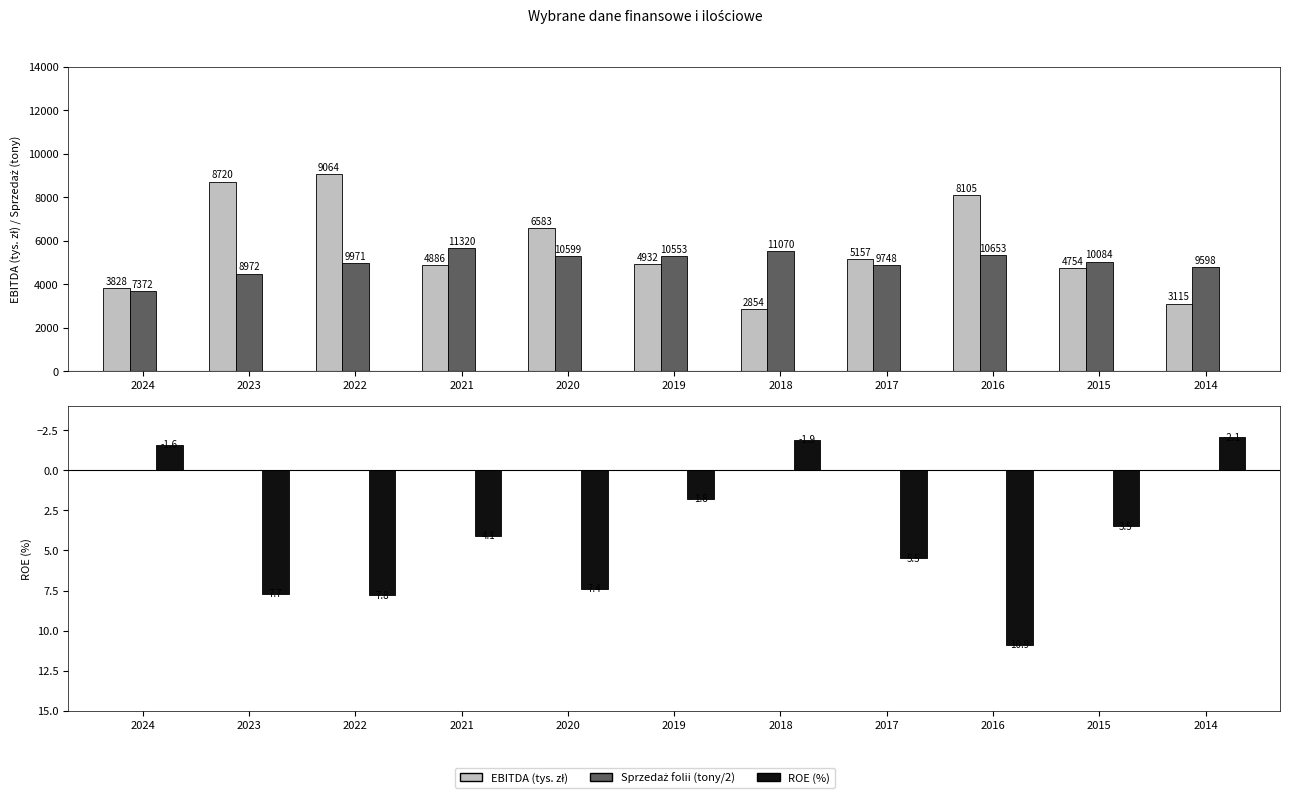

Which series has the largest range (max minus min)?

EBITDA (tys. zł)